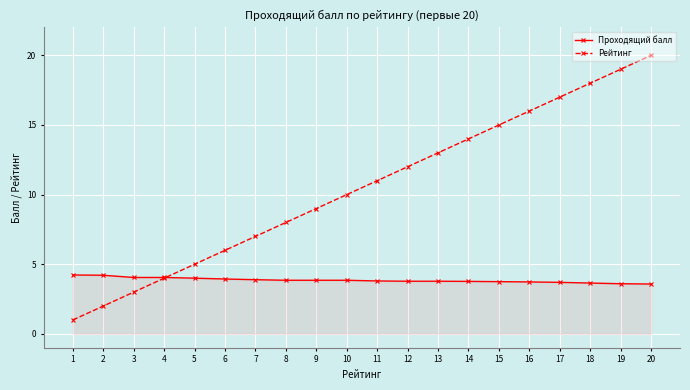

Between 12 and 16, which series saw the biggest shift?

Рейтинг